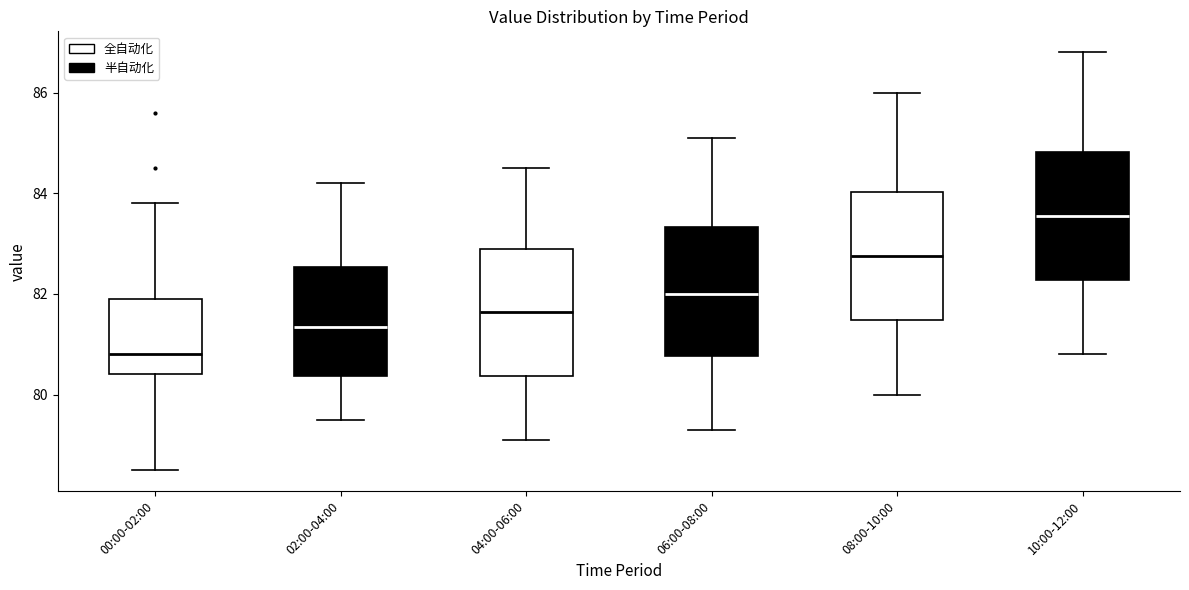

Where does the upper whisker of the box for 08:00-10:00 end on the y-axis? The values are not printed on the chart, so give them approximately, as read against the axis.

86.0